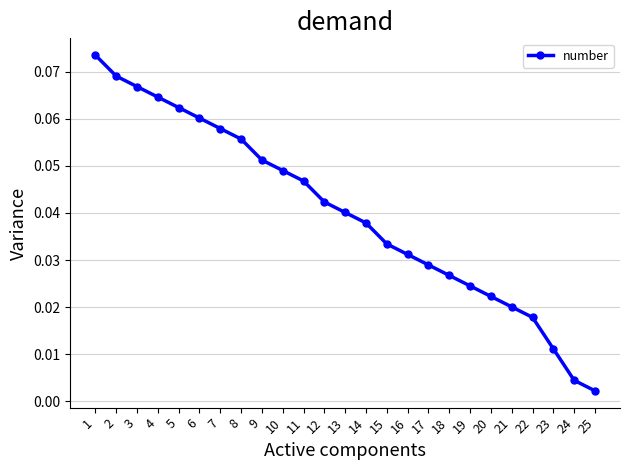

Is this an area chart (filled region under the line)?

No